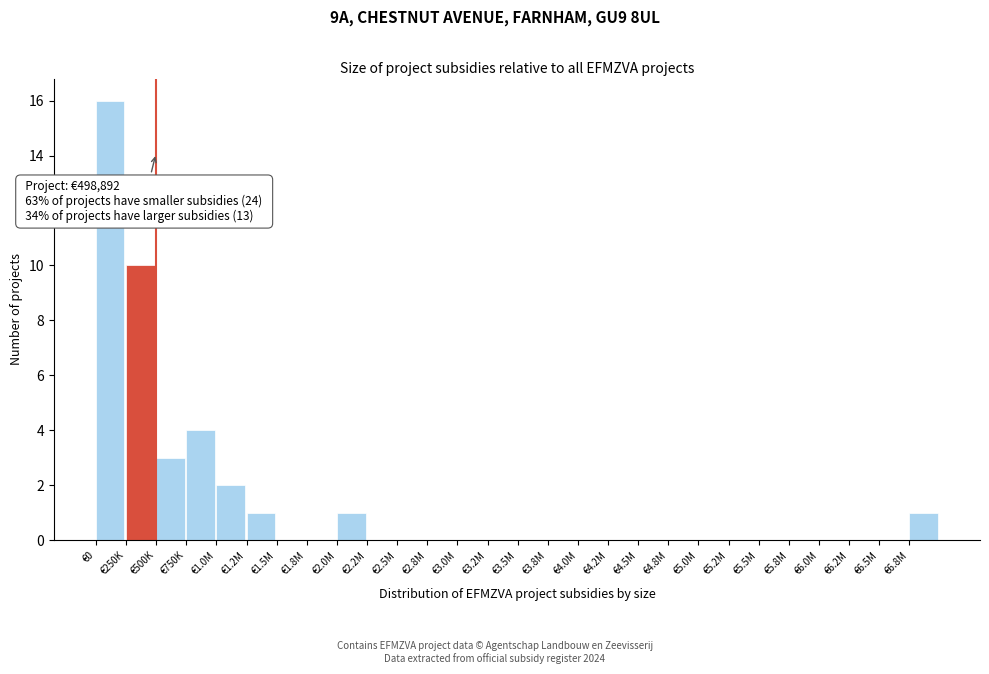

Reading left to right, transcribe all the data shown in this chart.

€0=16	€250K=10	€500K=3	€750K=4	€1.0M=2	€1.2M=1	€1.5M=0	€1.8M=0	€2.0M=1	€2.2M=0	€2.5M=0	€2.8M=0	€3.0M=0	€3.2M=0	€3.5M=0	€3.8M=0	€4.0M=0	€4.2M=0	€4.5M=0	€4.8M=0	€5.0M=0	€5.2M=0	€5.5M=0	€5.8M=0	€6.0M=0	€6.2M=0	€6.5M=0	€6.8M=1